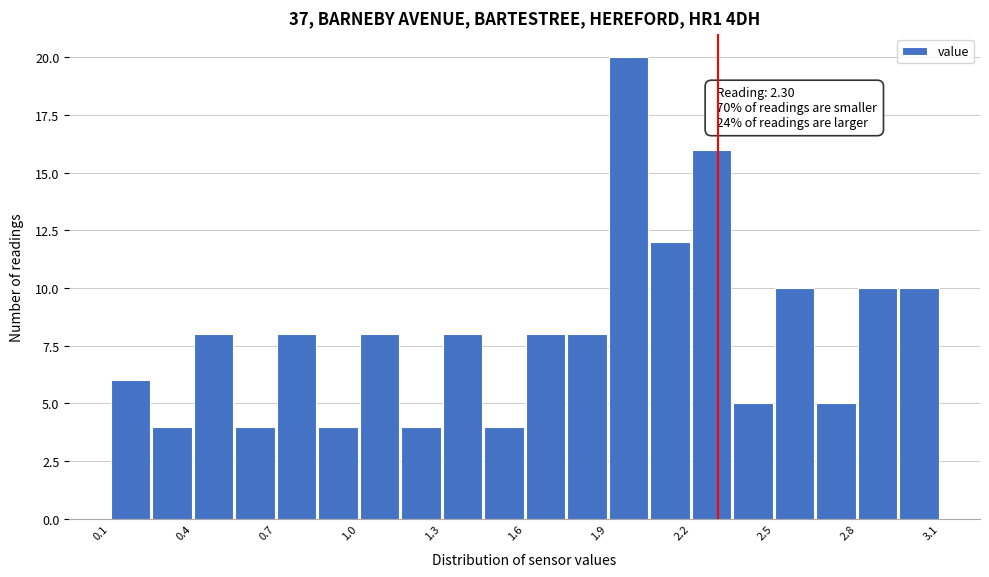

Read against the x-axis, roughly where is the centre of the tallest bar?

2.00